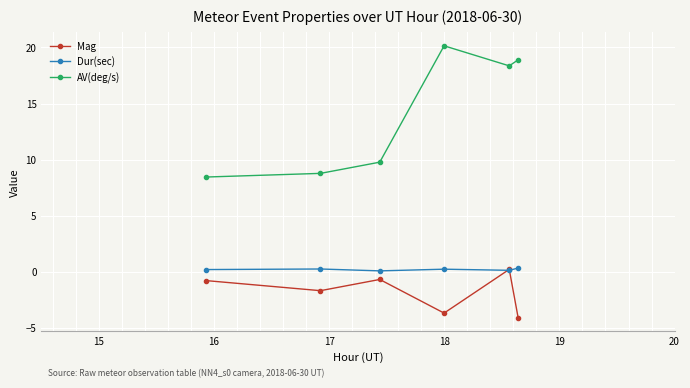

How many lines are shown in the chart?

3